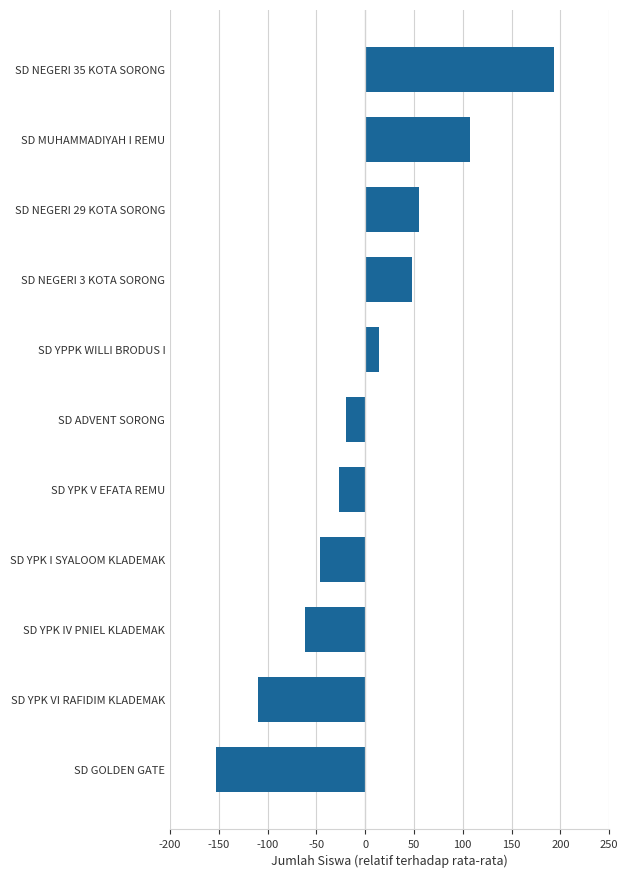

Is it true that the value at SD NEGERI 3 KOTA SORONG is 70.6?

False